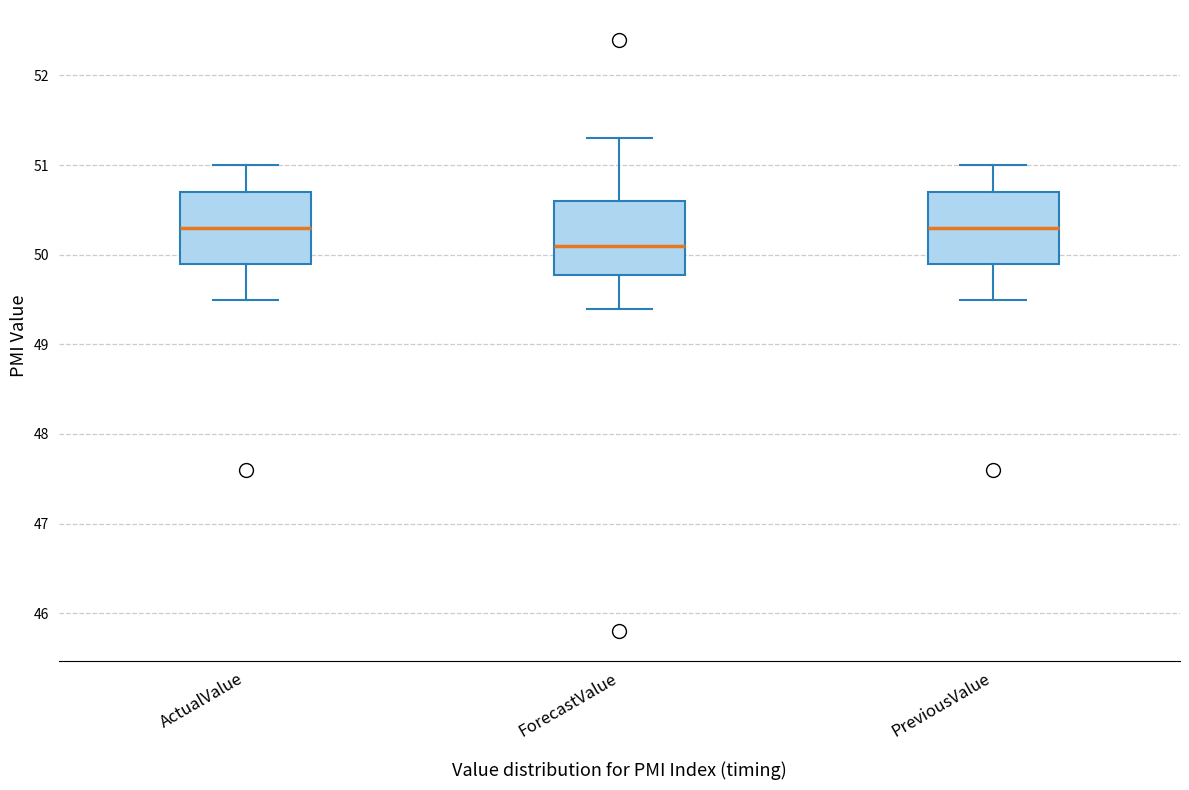

Which box has the lowest median line?

ForecastValue